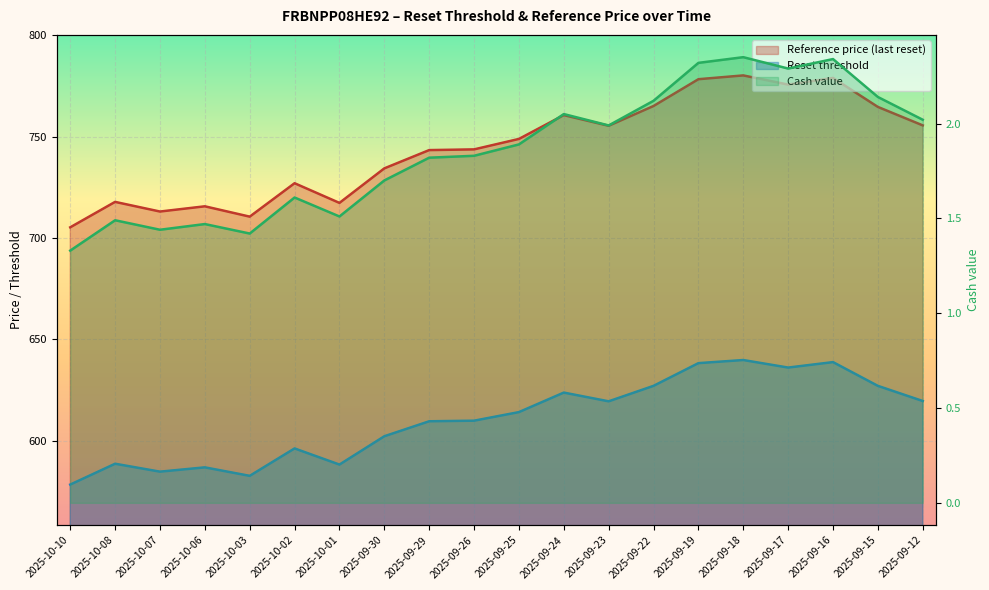

What is the sum of all Reset threshold values?

12211.2